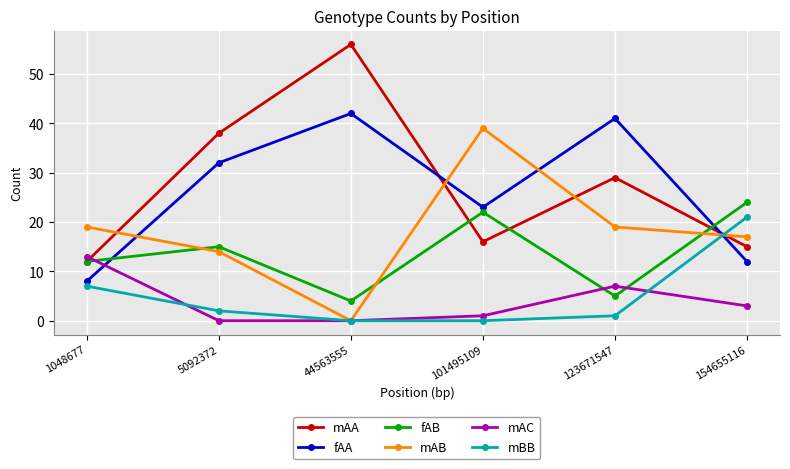

True or false: mAA and fAB cross at least once.

True